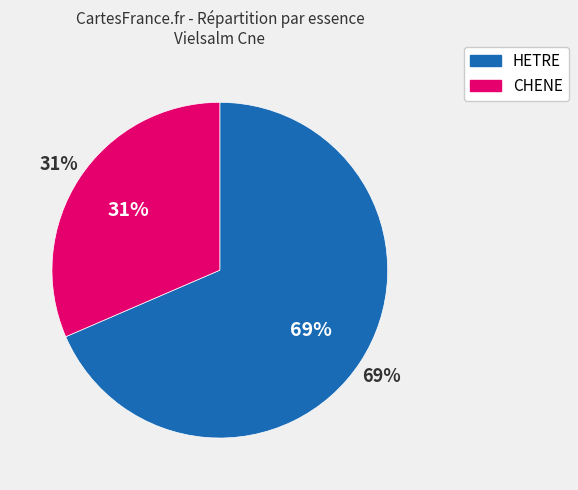

True or false: CHENE accounts for 31% of the total.

True